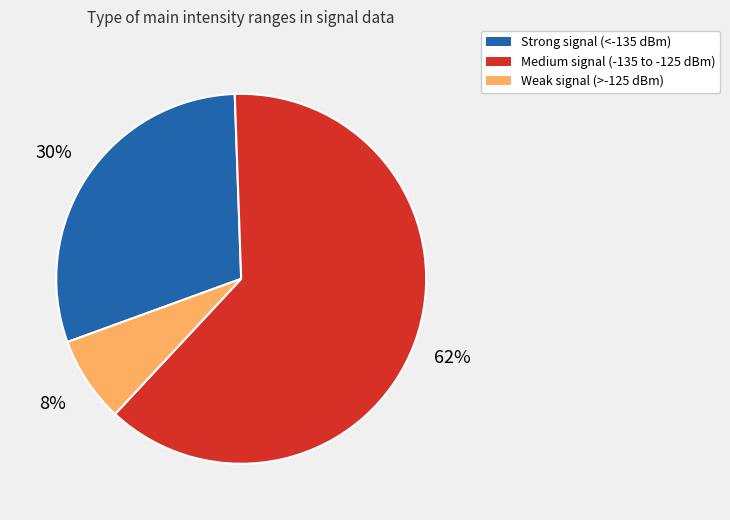

Which has a higher value, Medium signal (-135 to -125 dBm) or Weak signal (>-125 dBm)?

Medium signal (-135 to -125 dBm)